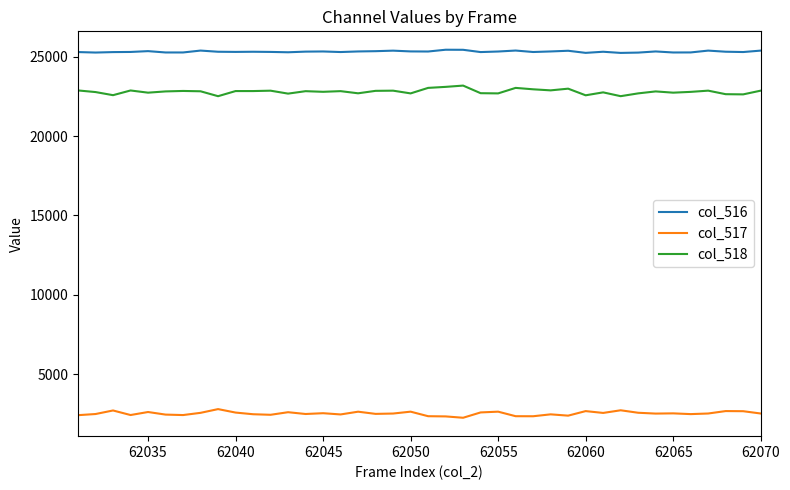

What is the difference between the maximum and minimum values in the col_518 series?

668